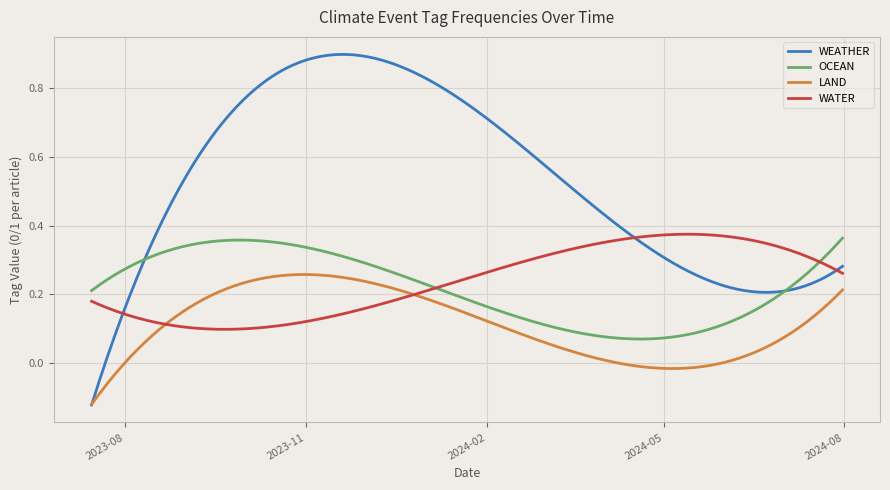

Which series has the largest range (max minus min)?

WEATHER